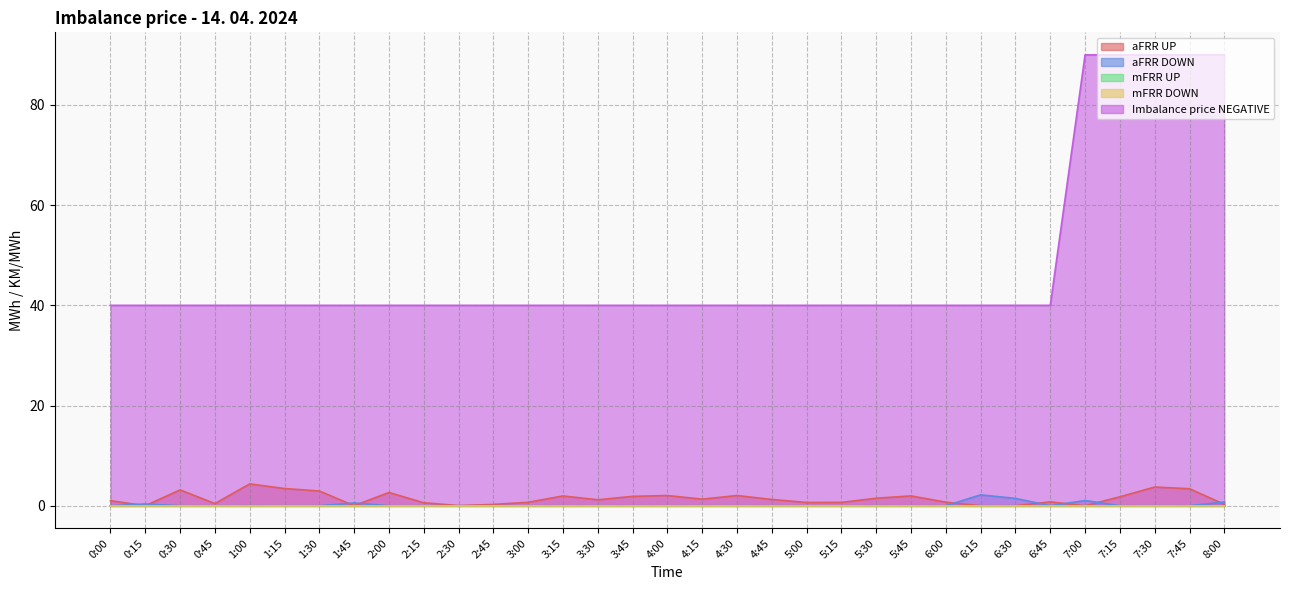

At which category is the sum across all series the highest?

7:30